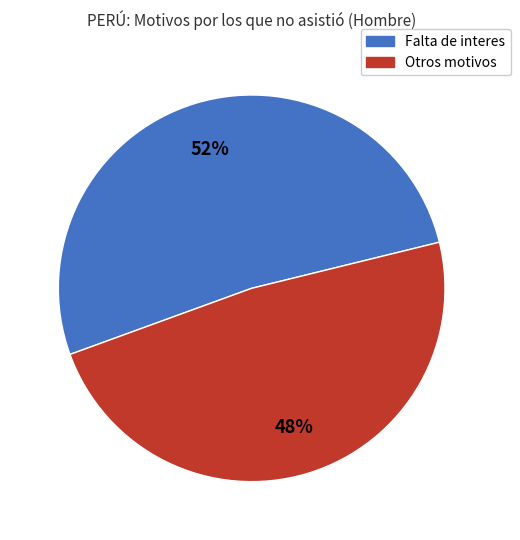

Does any single category account for the majority?

Yes